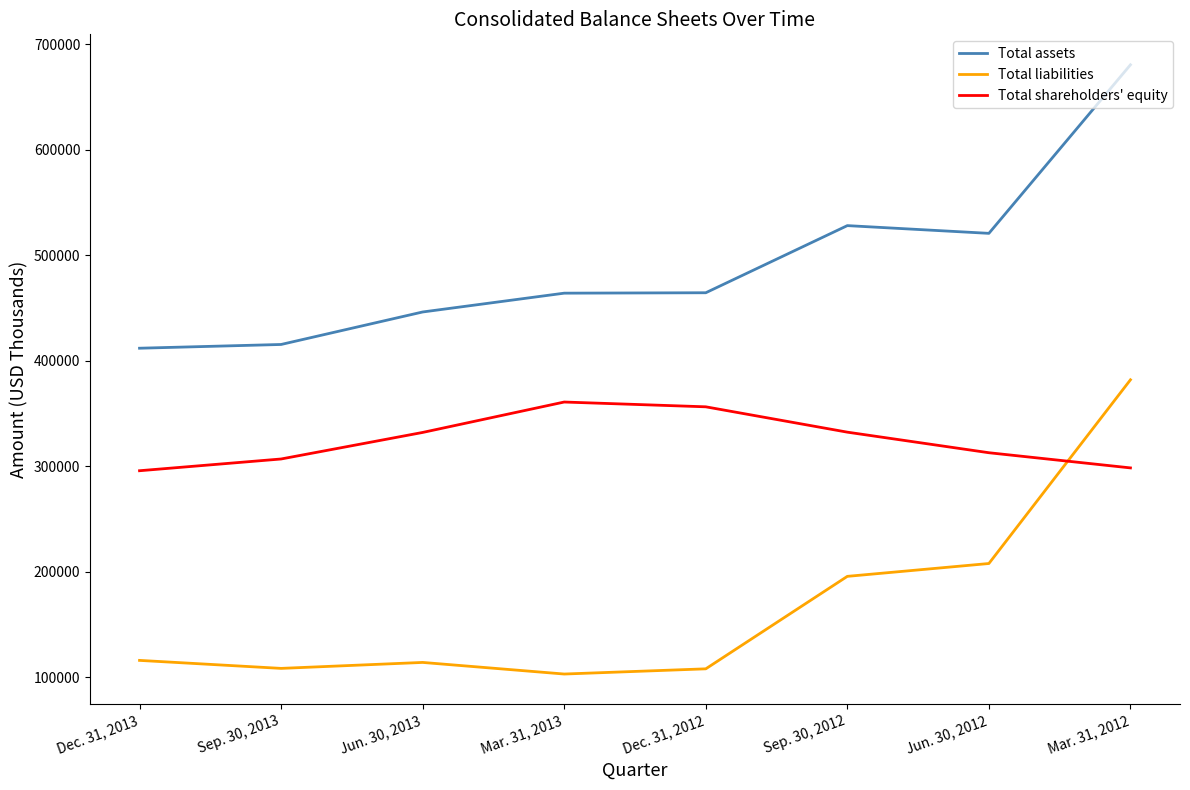

At which label is Total assets closest to 546285?

Sep. 30, 2012